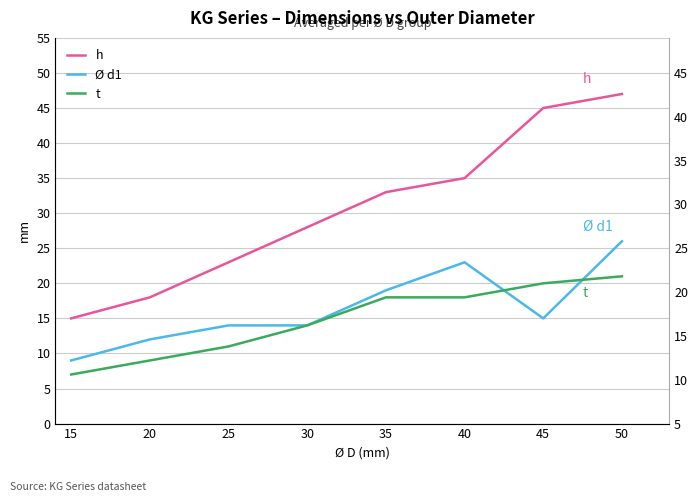

Where do Ø d1 and t first cross each other?

40 and 45